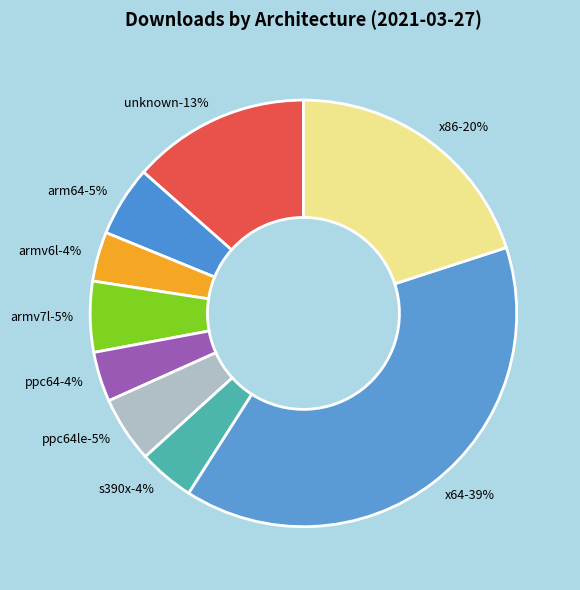

True or false: ppc64le accounts for 5% of the total.

True